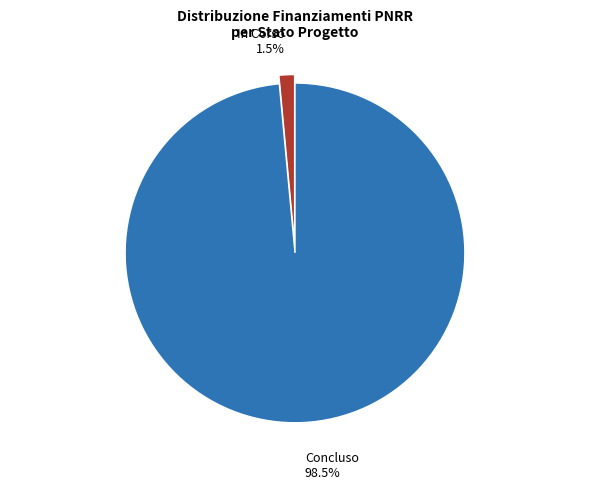

Combined, what portion of the pie is In Corso and Concluso?

100.0%